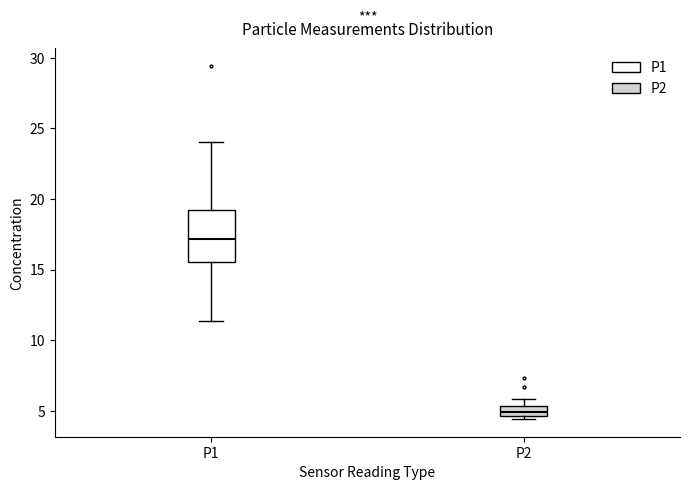

Which box's median line is the lowest?

P2